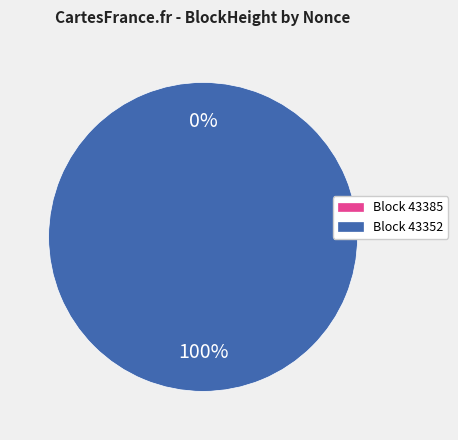

Rank the categories by value from lowest to highest.

43385, 43352